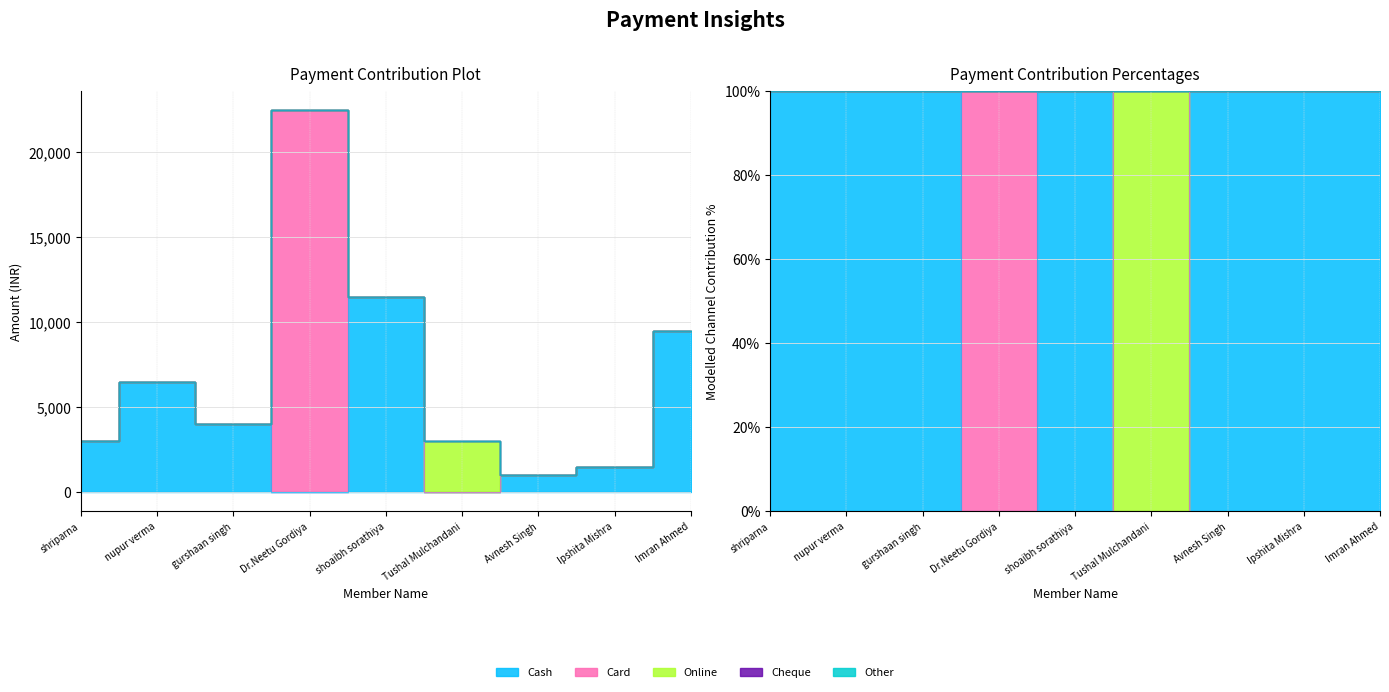

What position from the left is shriparna?

1